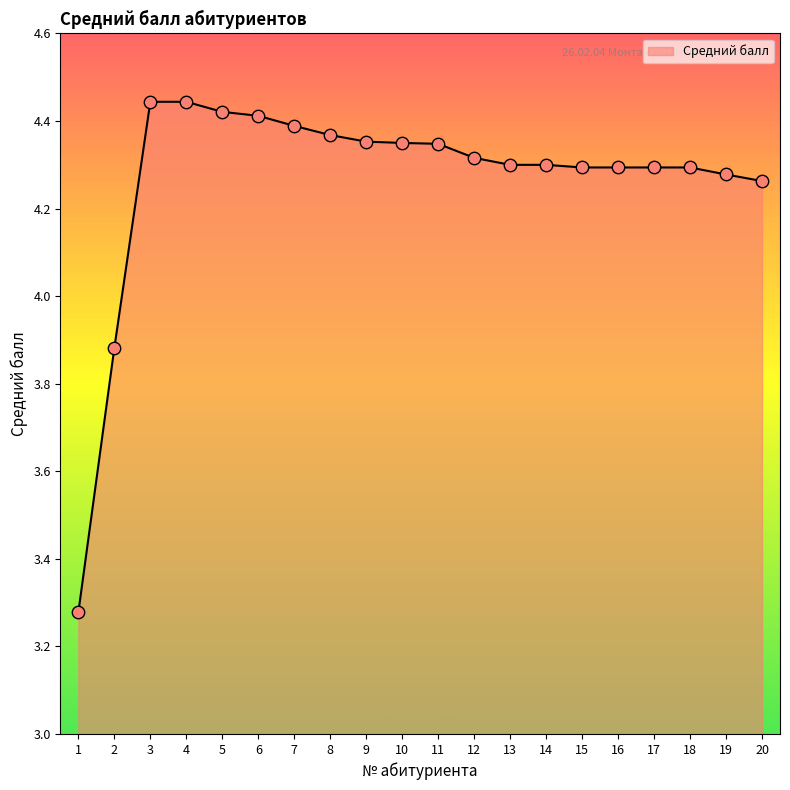

What is the change in value from 2 to 9?

+0.5